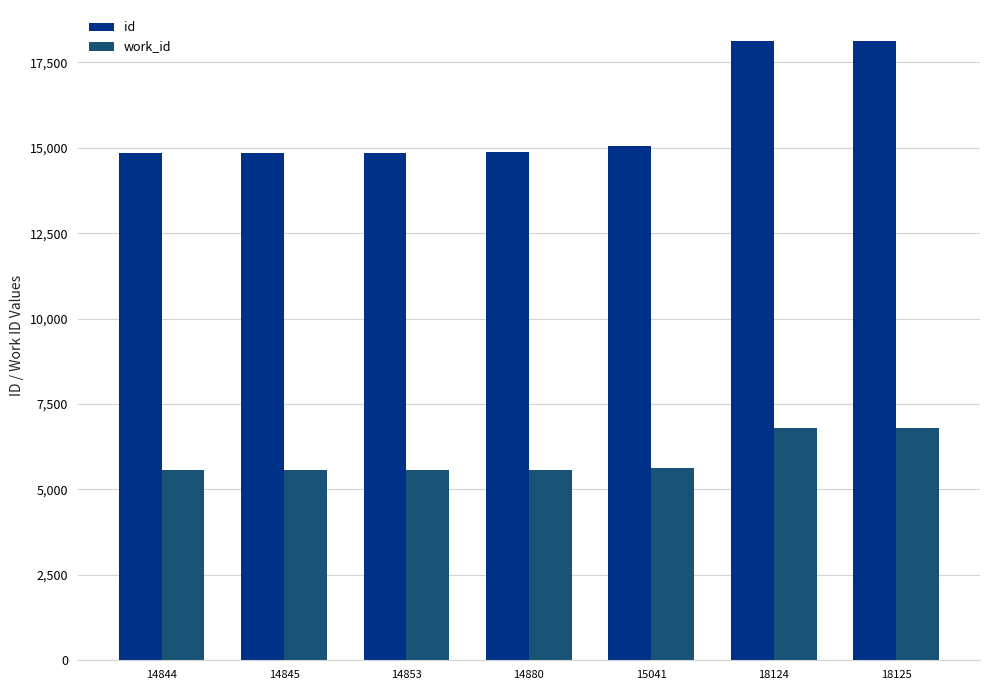

What is the difference between the maximum and second lowest values in the work_id series?

1236